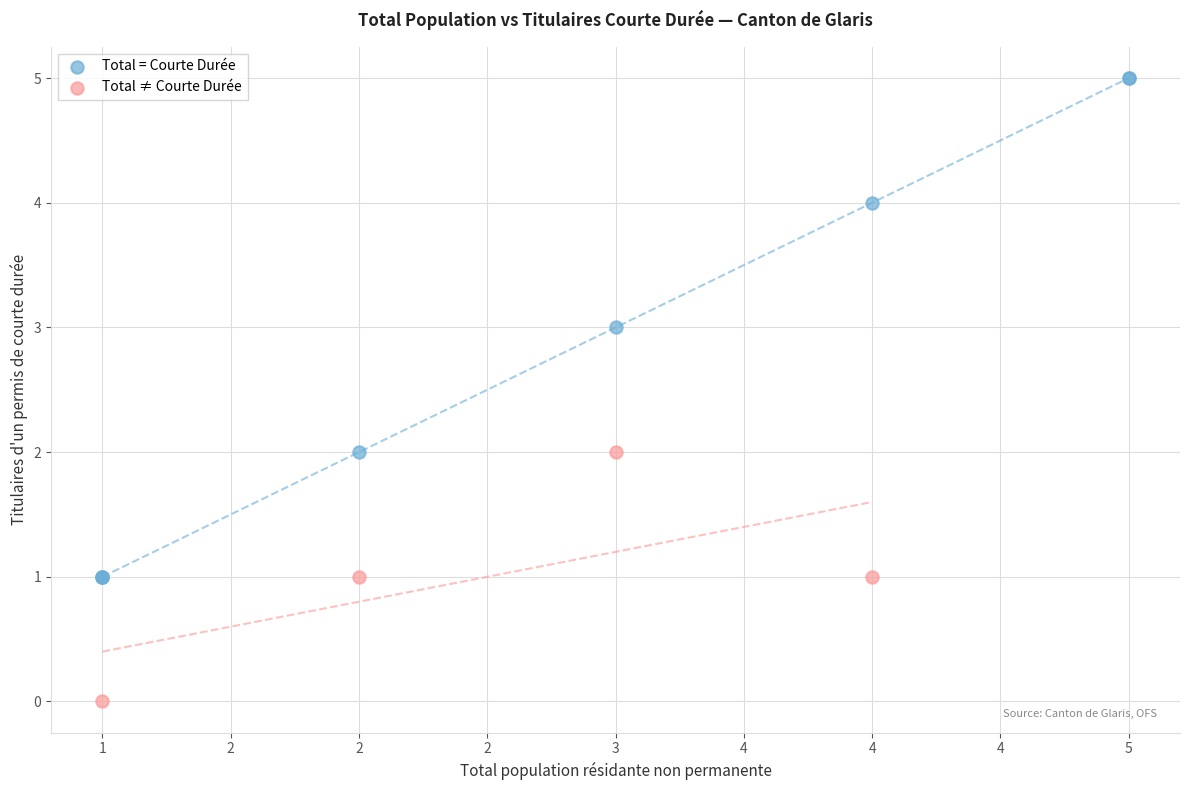

Which series has the widest spread of Y values?

Total = Courte Durée